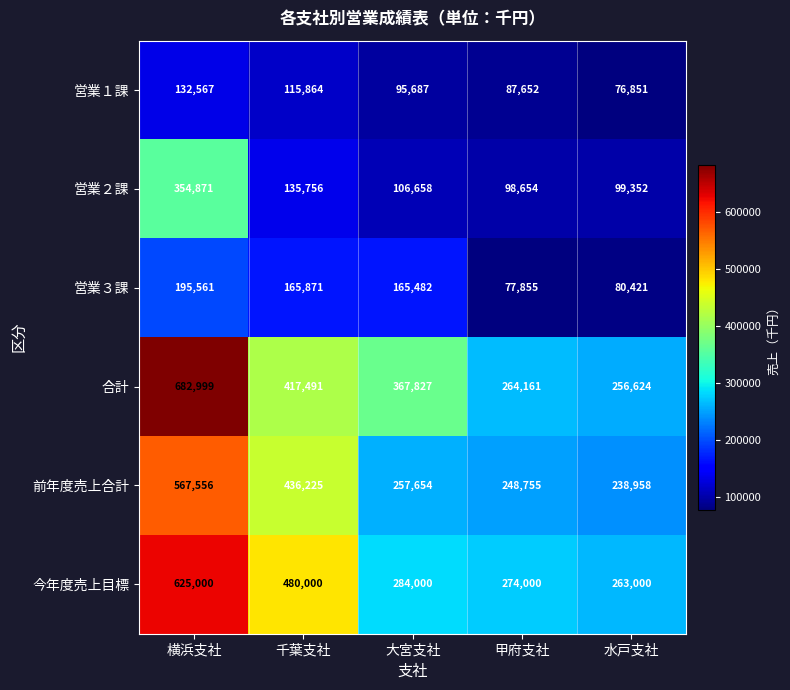

What is the difference between the second highest and second lowest values in the 営業２課 series?

36404